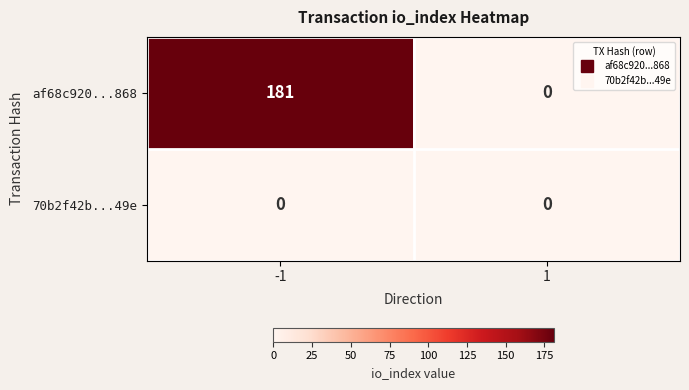

At which category is the sum across all series the highest?

-1